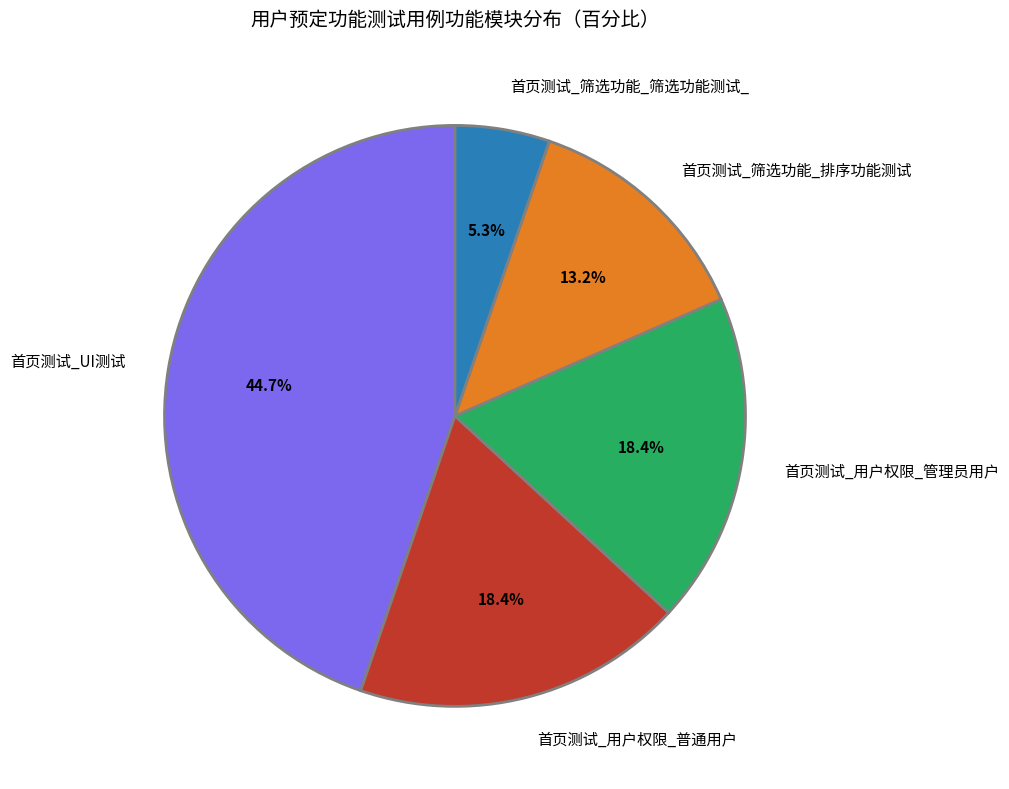

Between 首页测试_用户权限_管理员用户 and 首页测试_筛选功能_筛选功能测试_, which is larger?

首页测试_用户权限_管理员用户